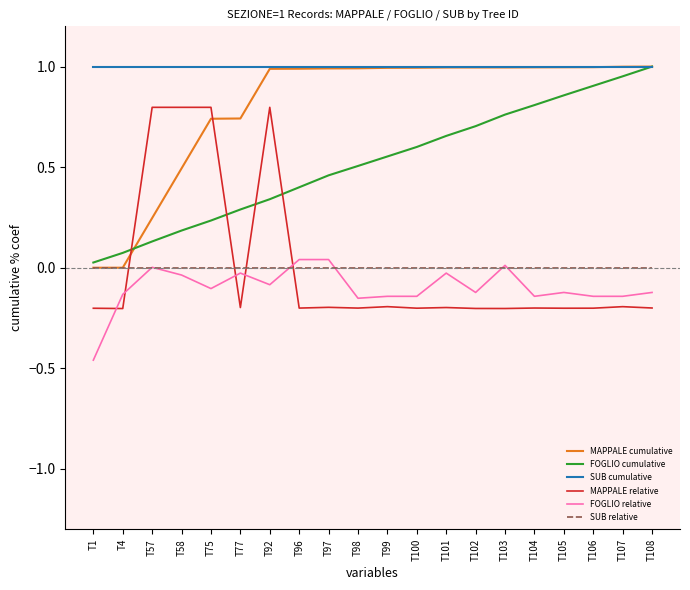

Which series has the largest total across all categories?

SUB cumulative